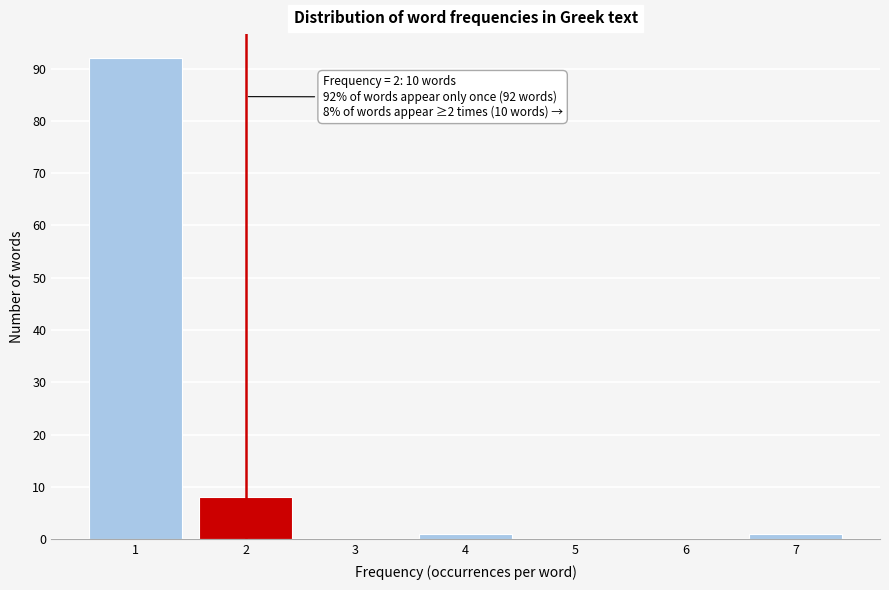

Reading left to right, what are all the values shown in this chart?

1=92	2=8	3=0	4=1	5=0	6=0	7=1